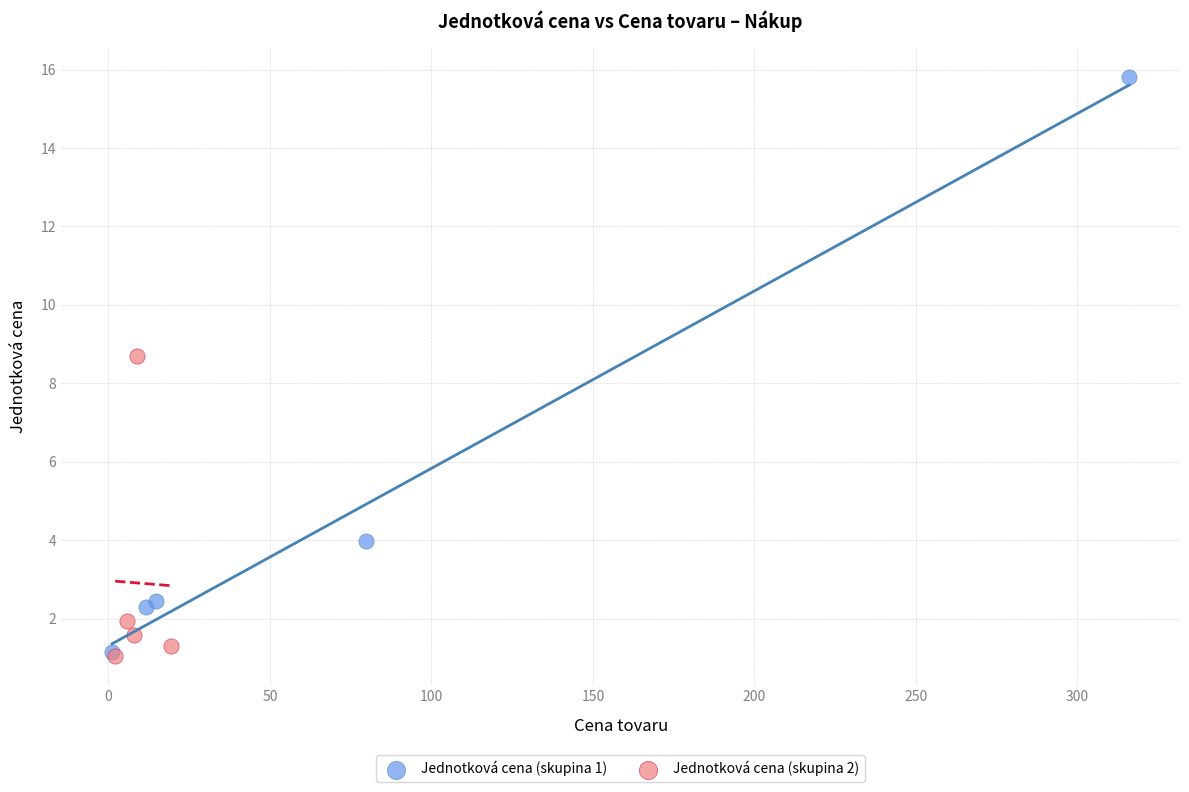

Which series has the widest spread of Y values?

Jednotková cena (skupina 1)